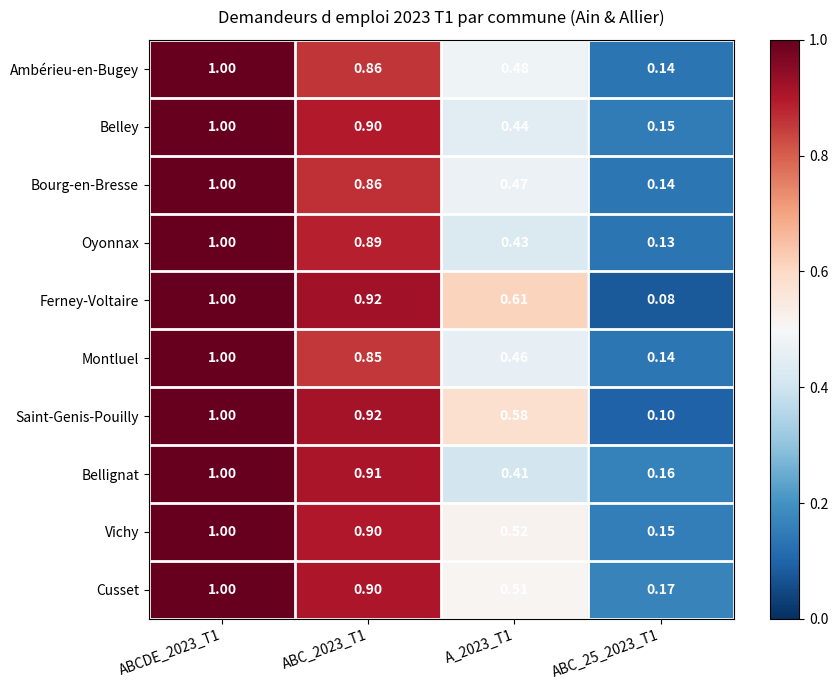

Which series has the largest range (max minus min)?

Ferney-Voltaire